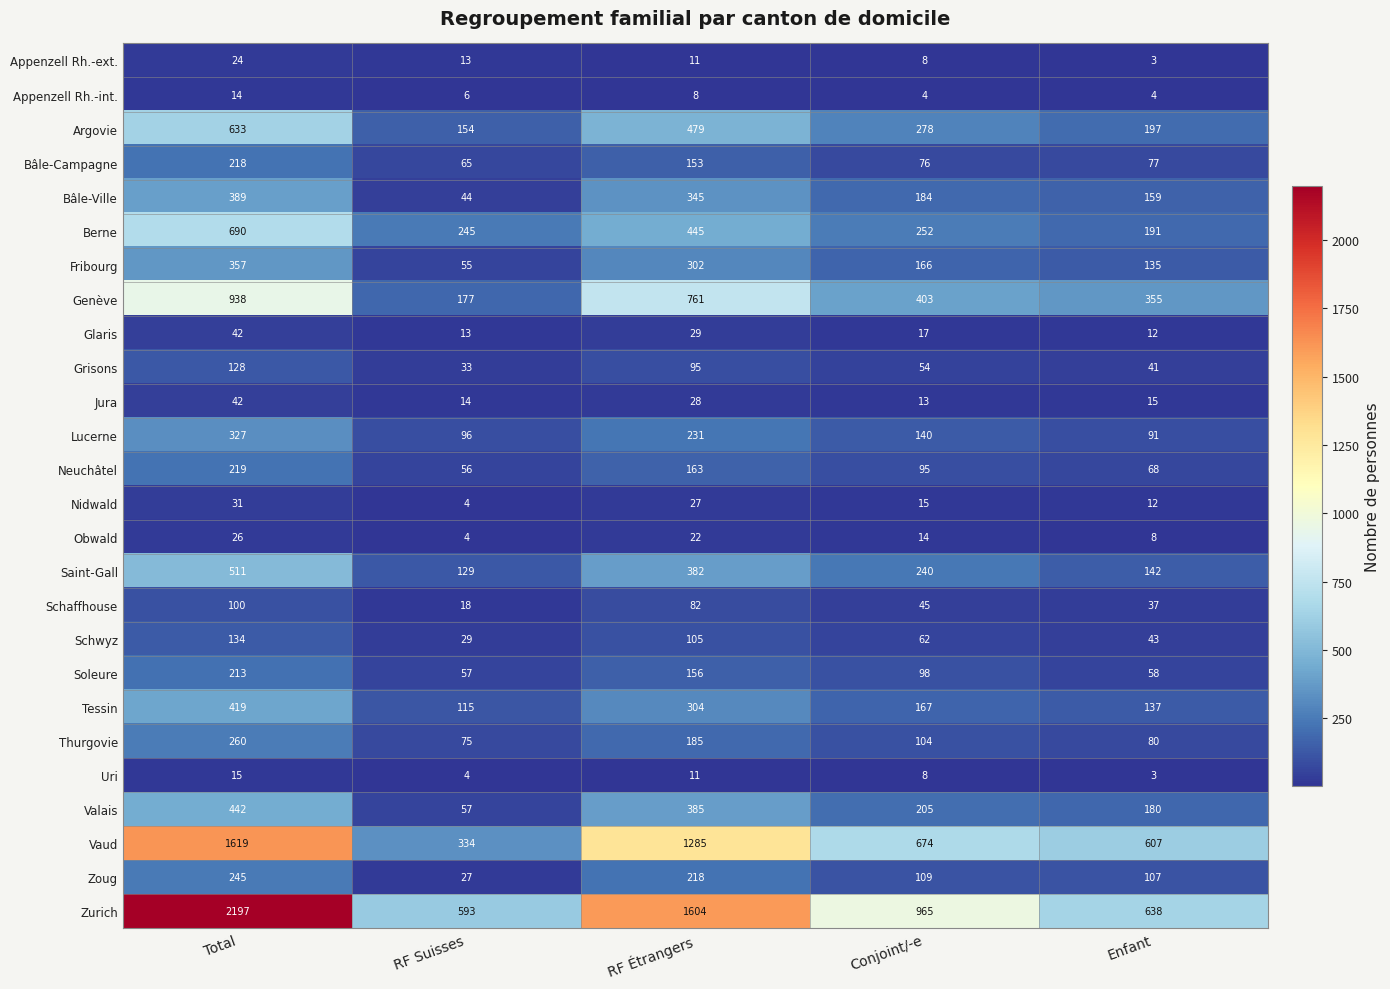

Between Total and RF Suisses, which series saw the biggest shift?

Zurich